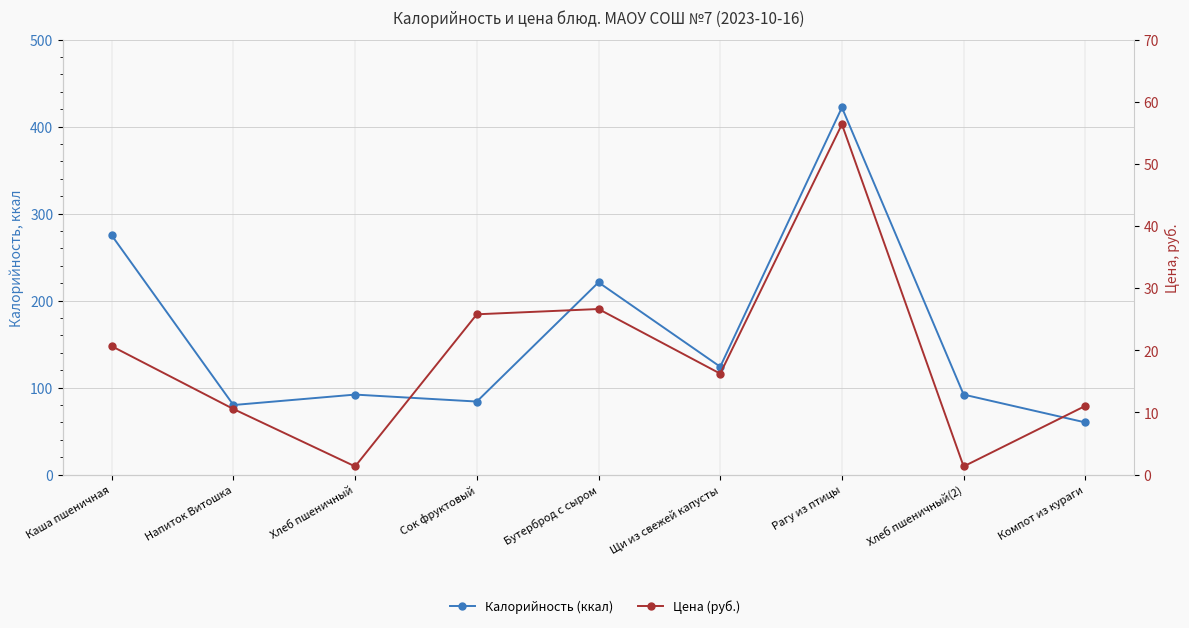

True or false: Калорийность (ккал) and Цена (руб.) intersect in this chart.

False